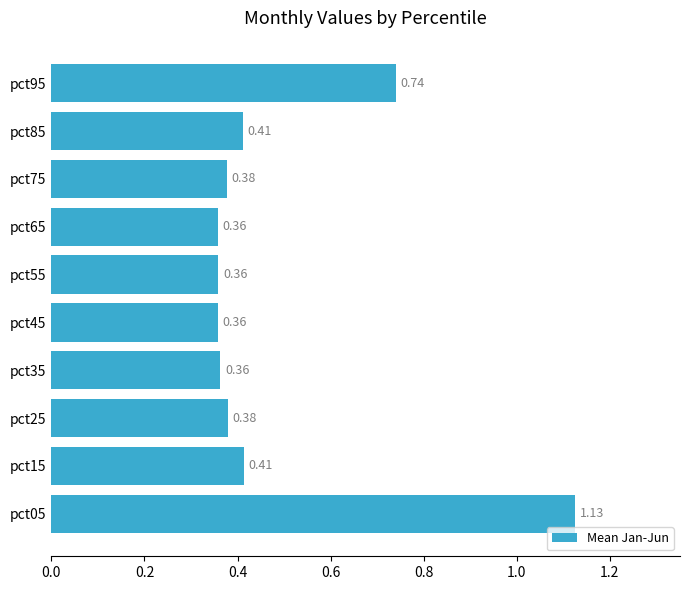

Which has a higher value, pct65 or pct05?

pct05